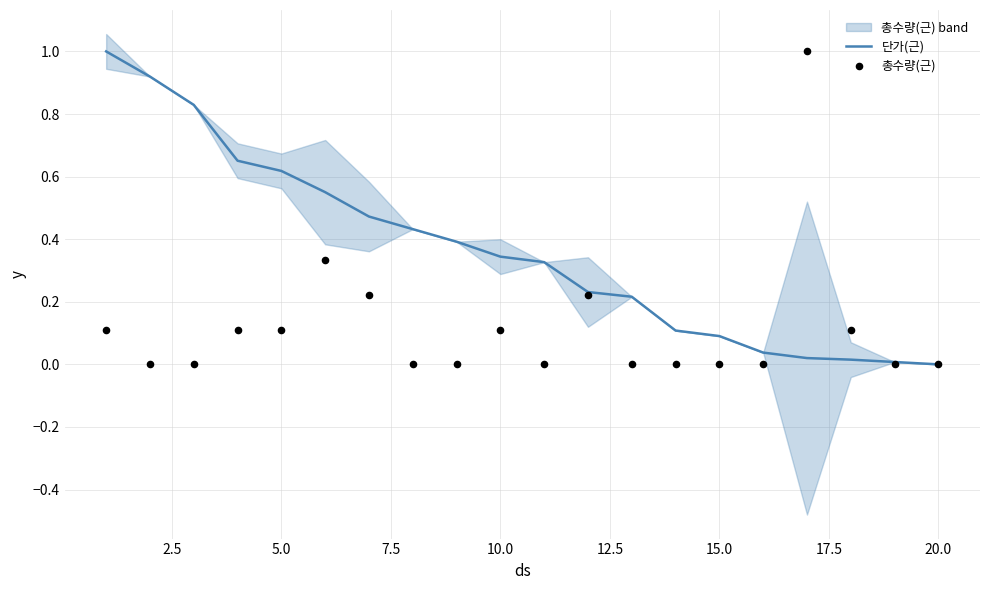

Which series has the largest total across all categories?

단가(근)